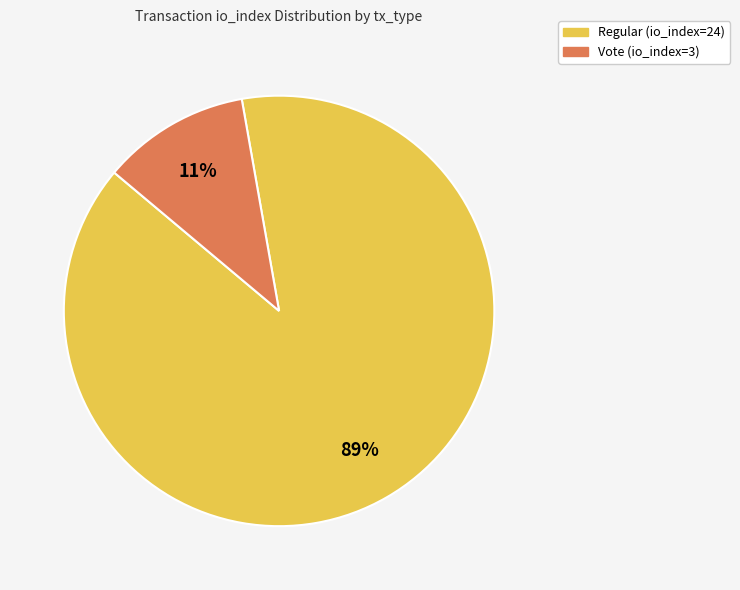

Which category accounts for the majority?

Regular (io_index=24)